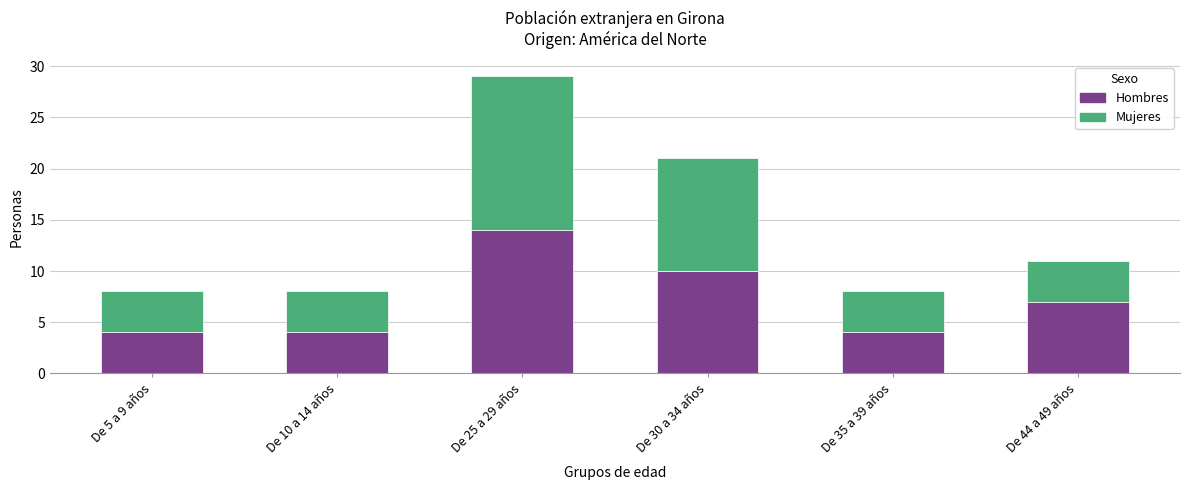

What is the difference between the maximum and minimum values in the Hombres series?

10